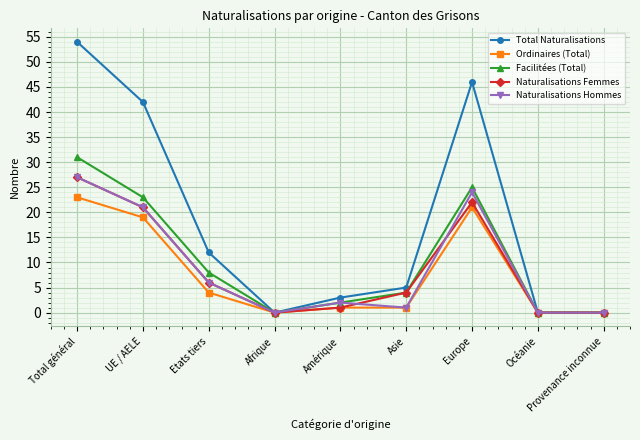

At how many categories does at least one series exceed 49?

1